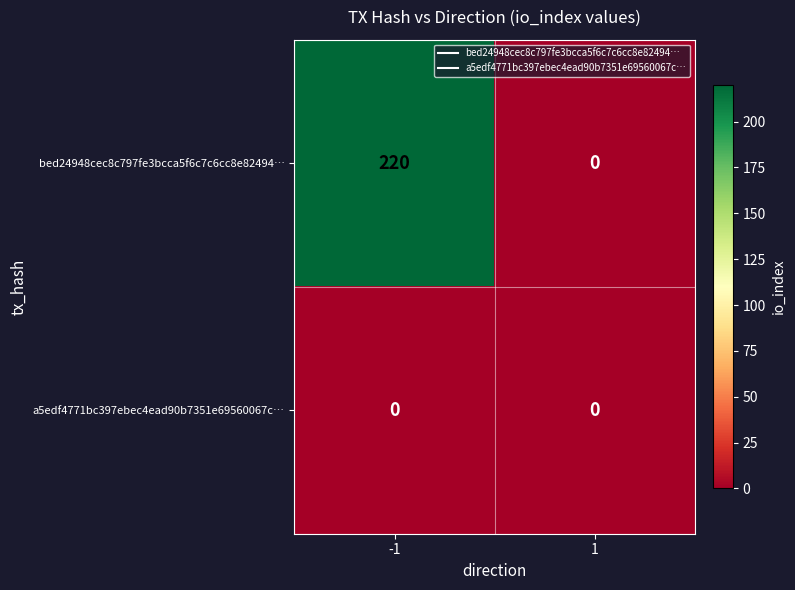

What is the maximum value shown in the chart?

220